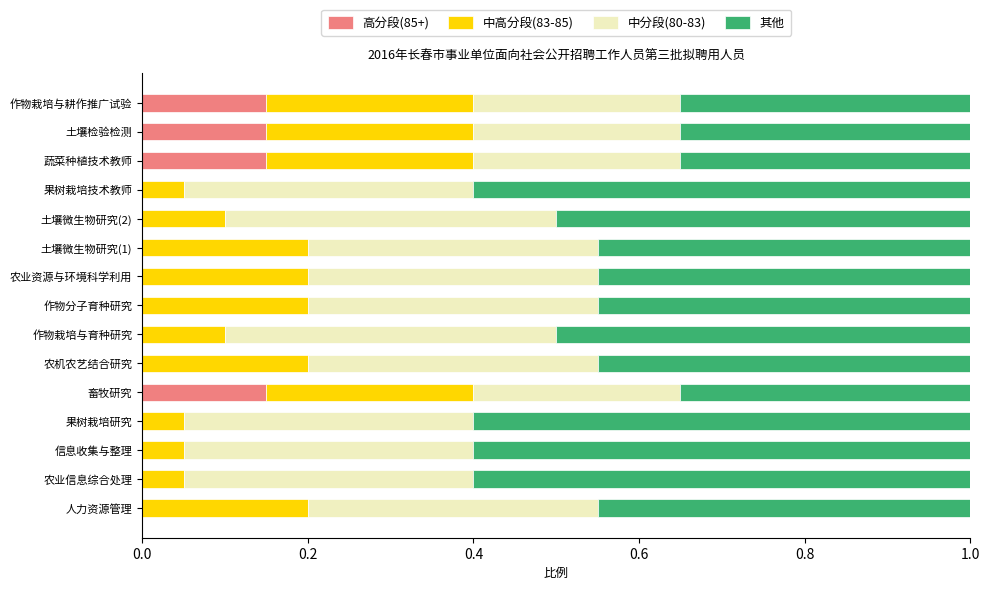

What is the total value across all series at 作物栽培与耕作推广试验?

1.0